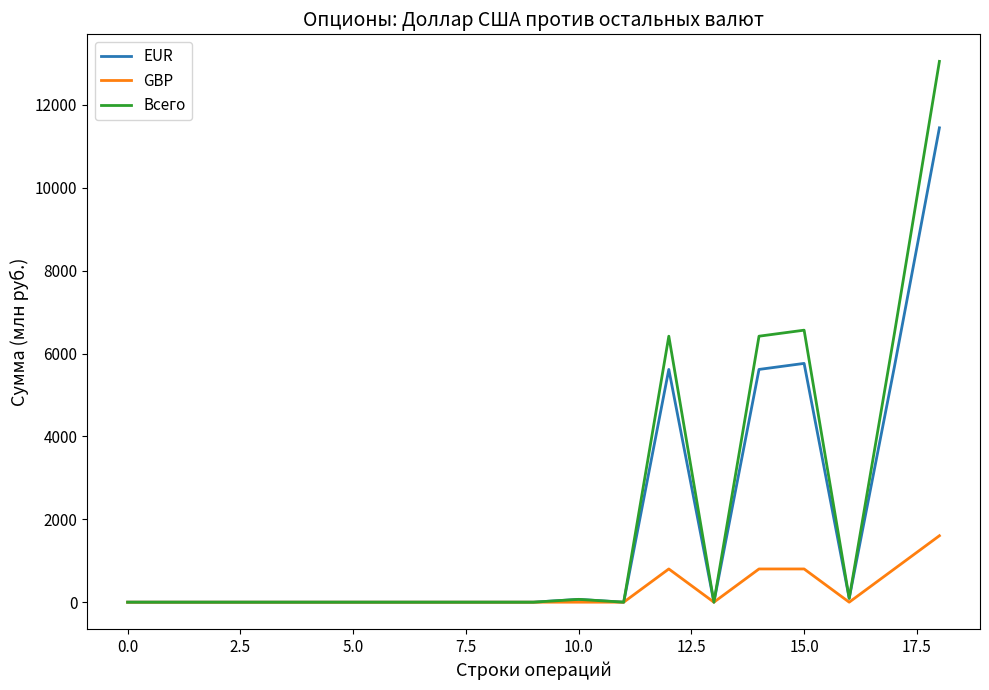

What is the maximum value shown in the chart?

13051.9